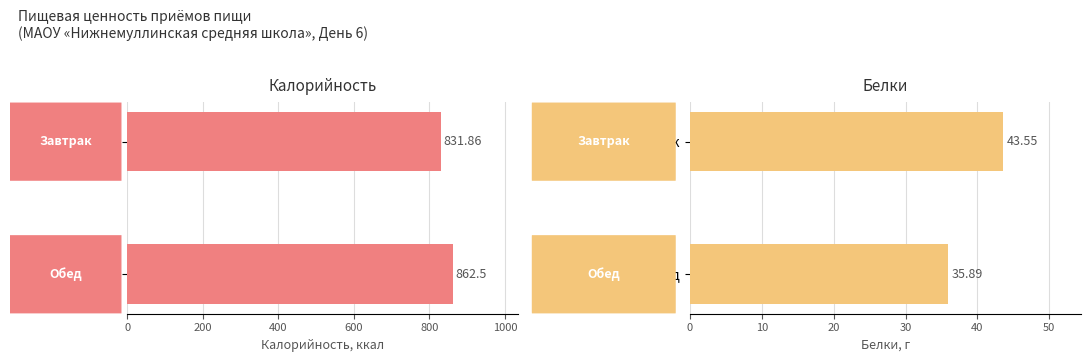

What is the smallest value displayed?

35.9